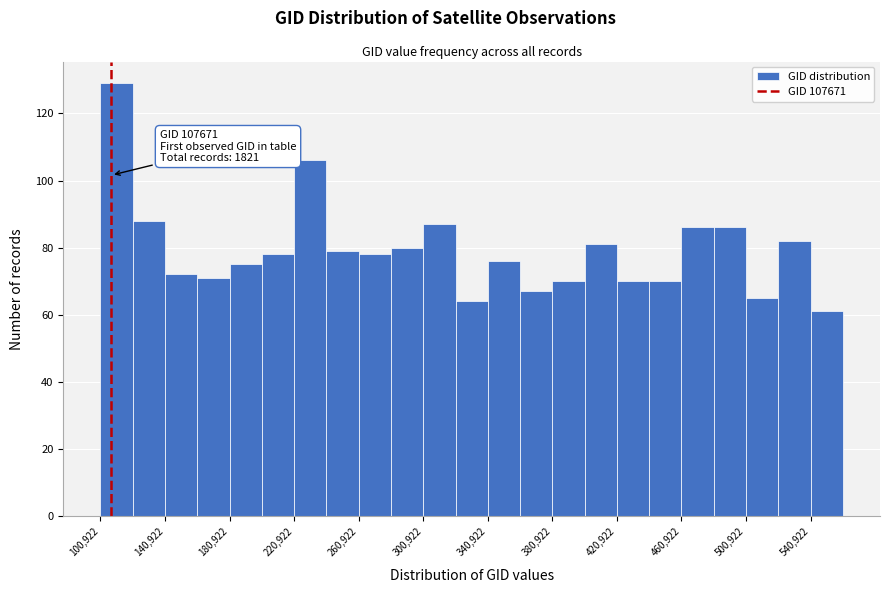

Which range on the x-axis has the tallest bar?

100000 to 120000